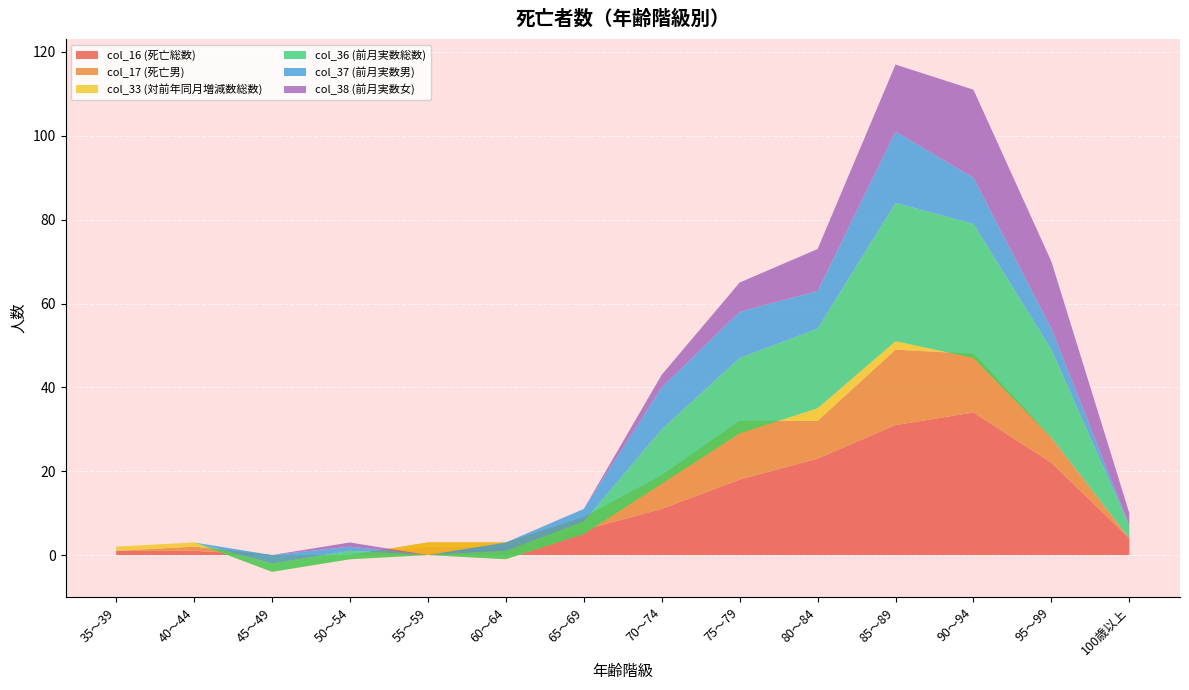

Reading right to left, list all the values displayed in this chart.

col_16 (死亡総数): 4	22	34	31	23	18	11	6	2	2	0	0	1	1
col_17 (死亡男): 0	6	14	18	9	14	8	3	1	1	0	0	1	0
col_33 (対前年同月増減数総数): 0	0	-1	2	3	-3	-2	-4	-4	-3	-1	-4	1	1
col_36 (前月実数総数): 3	21	32	33	19	18	13	3	2	0	2	2	0	0
col_37 (前月実数男): 0	5	11	17	9	11	10	3	2	0	1	2	0	0
col_38 (前月実数女): 3	16	21	16	10	7	3	0	0	0	1	0	0	0